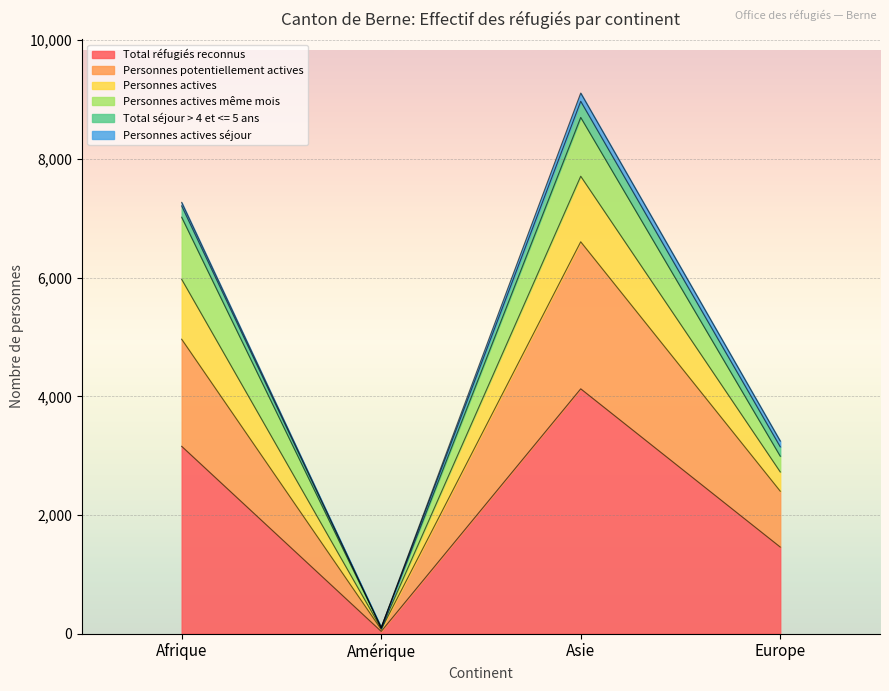

At which label does Total réfugiés reconnus reach its minimum?

Amérique